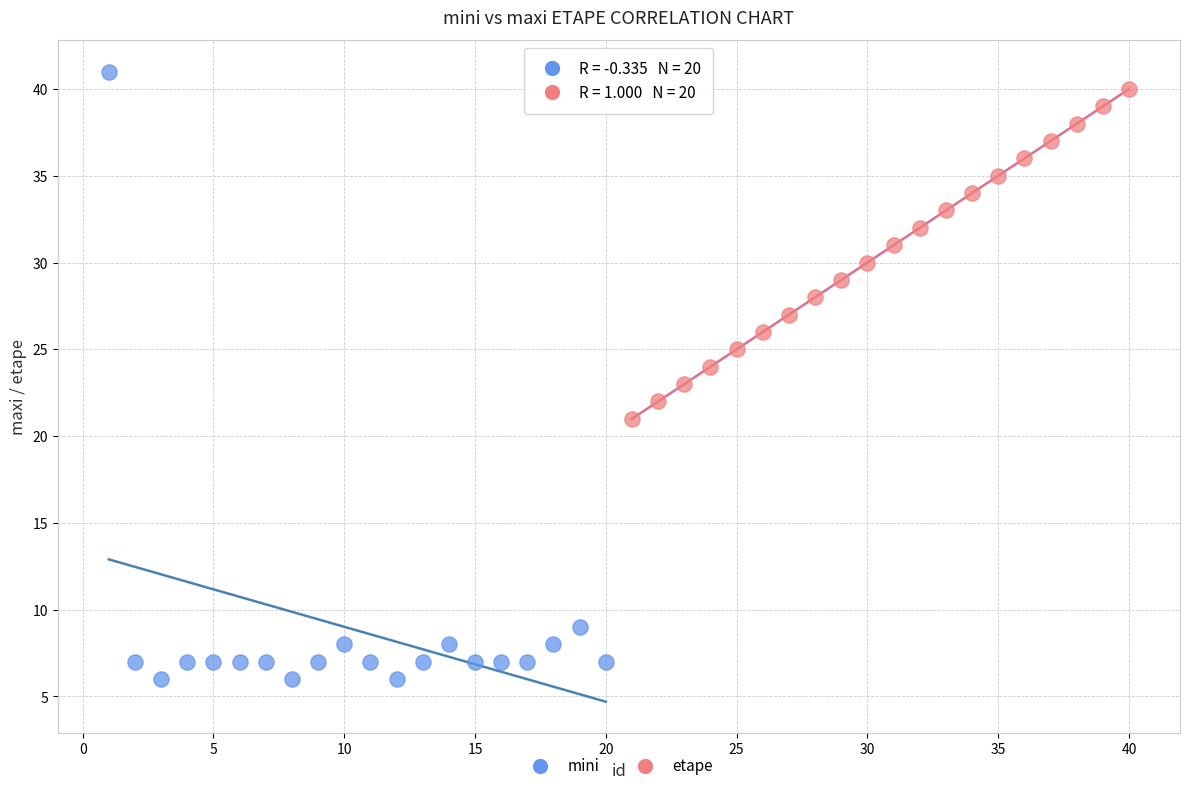

Which series reaches the maximum Y coordinate?

mini